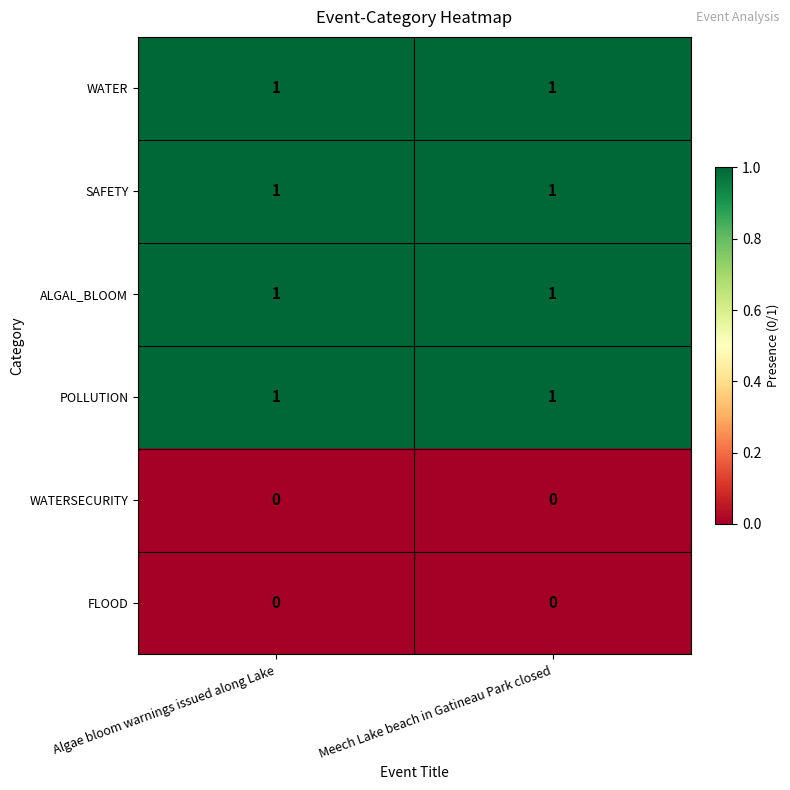

What is the total value across all series at Algae bloom warnings issued along Lake?

4